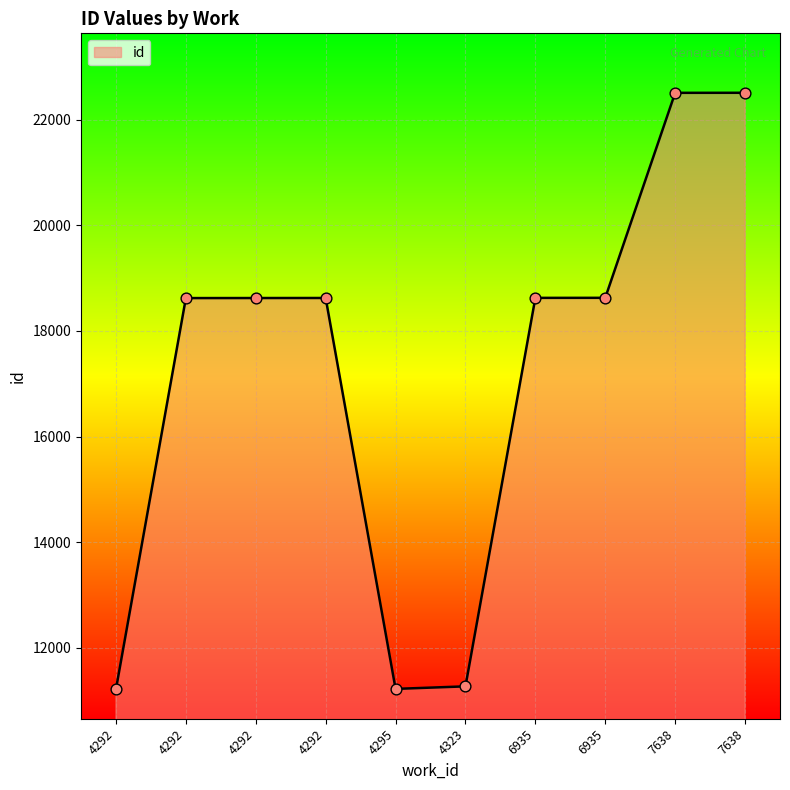

How many lines are shown in the chart?

1